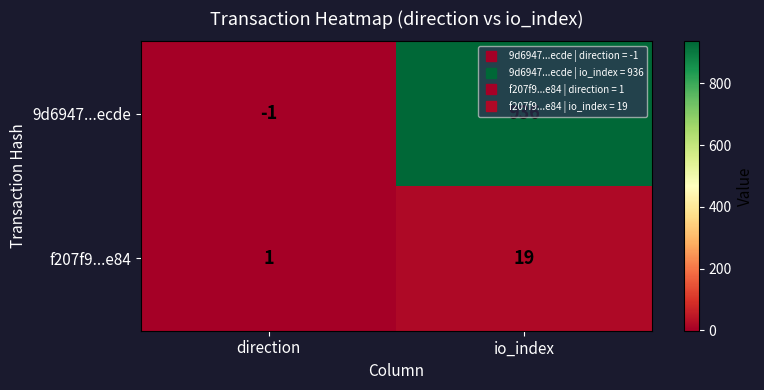

Which label corresponds to the smallest value in the chart?

direction